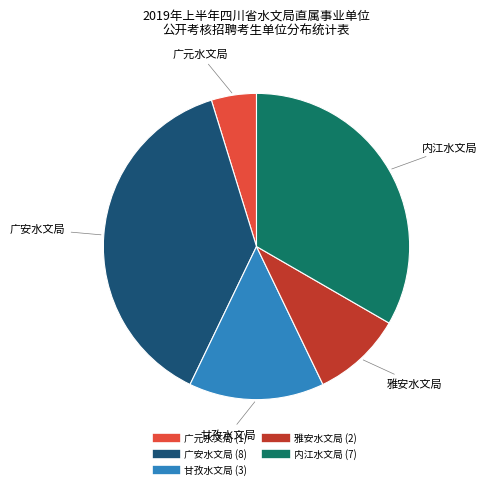

Which slice is the largest?

广安水文局